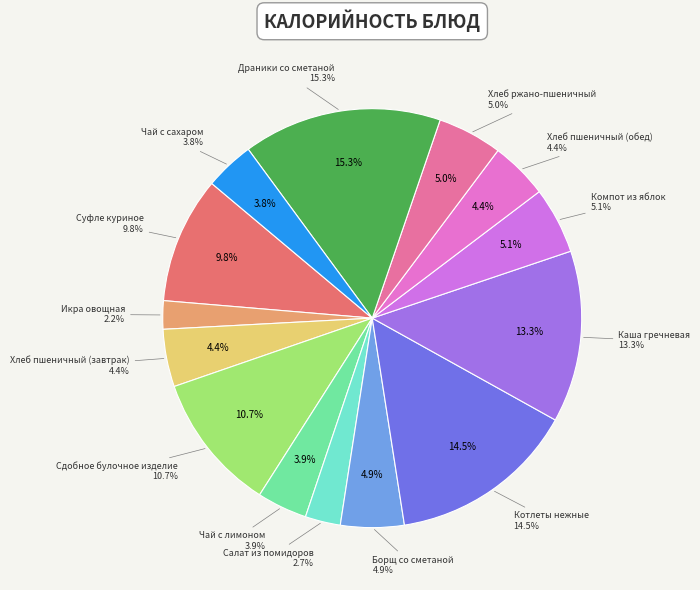

What percentage is the Компот из яблок slice, to the nearest percent?

5%